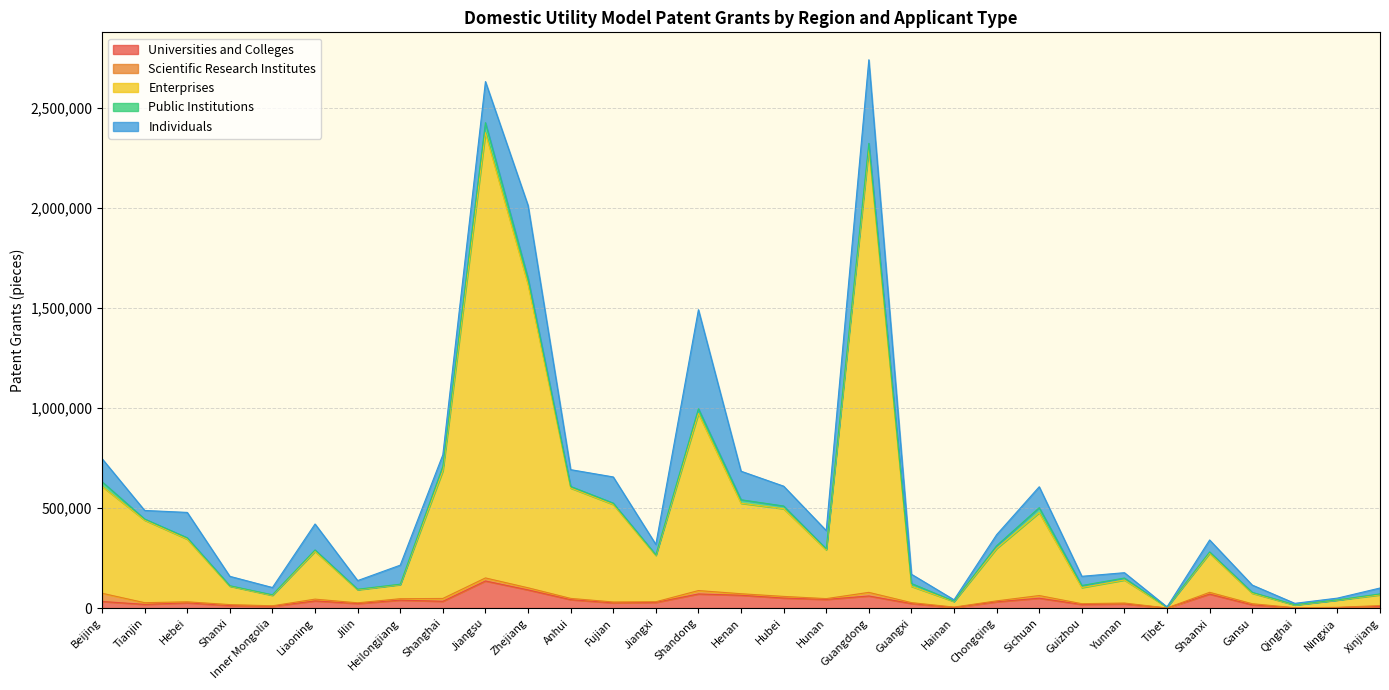

The value of Public Institutions at Qinghai is 1926. True or false?

False